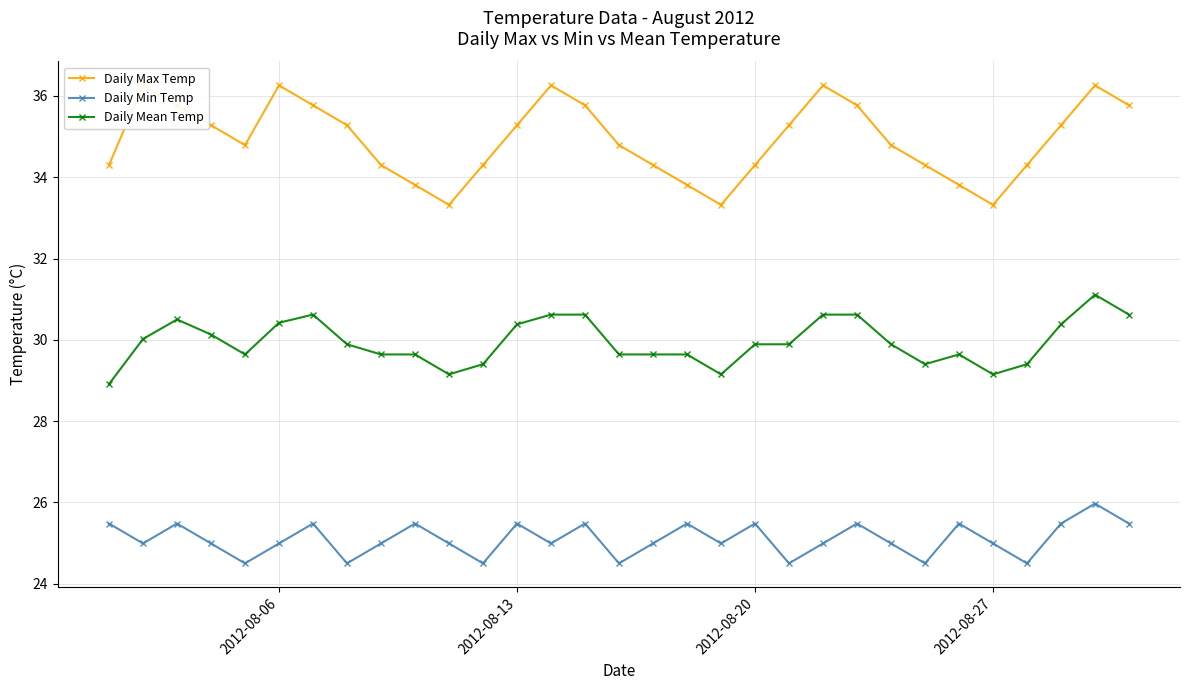

The Daily Mean Temp series shows 30.4 at 2012-08-13. True or false?

True